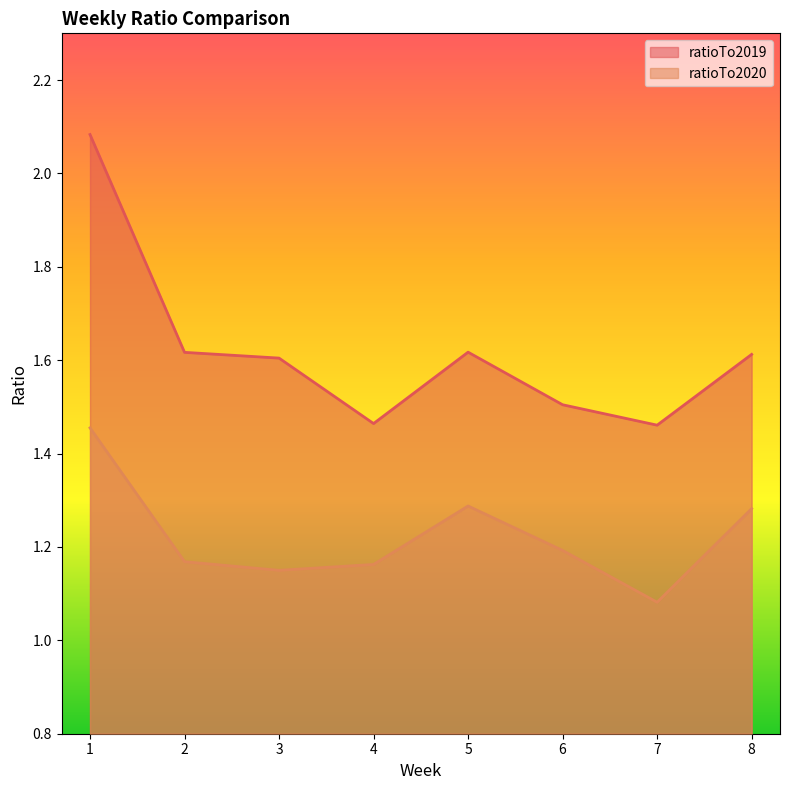

The ratioTo2020 series shows 1.3 at 8. True or false?

True